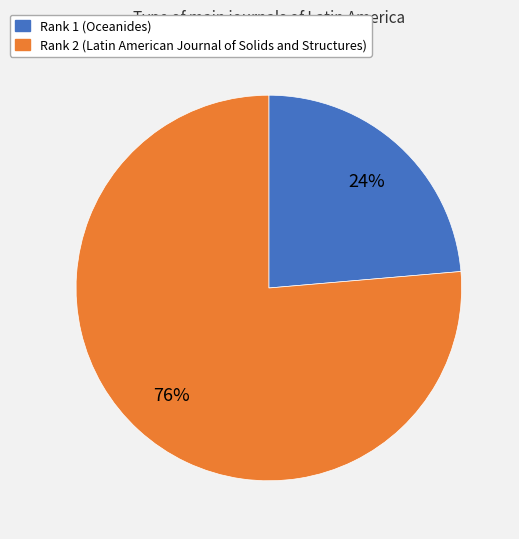

To the nearest percent, what is the average slice percentage?

50%